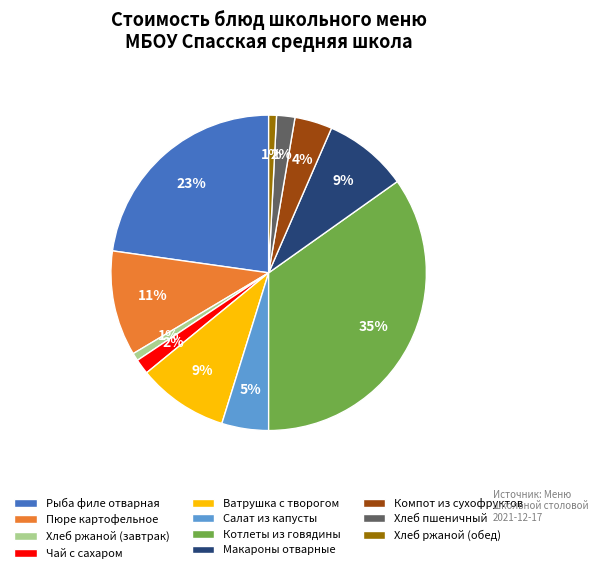

What is the largest slice in the pie chart?

Котлеты из говядины